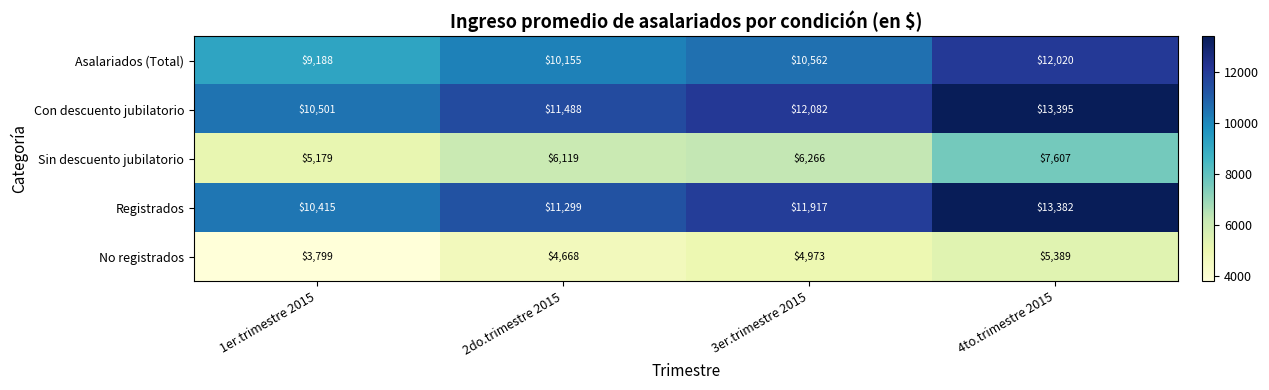

Which series has the largest range (max minus min)?

Registrados